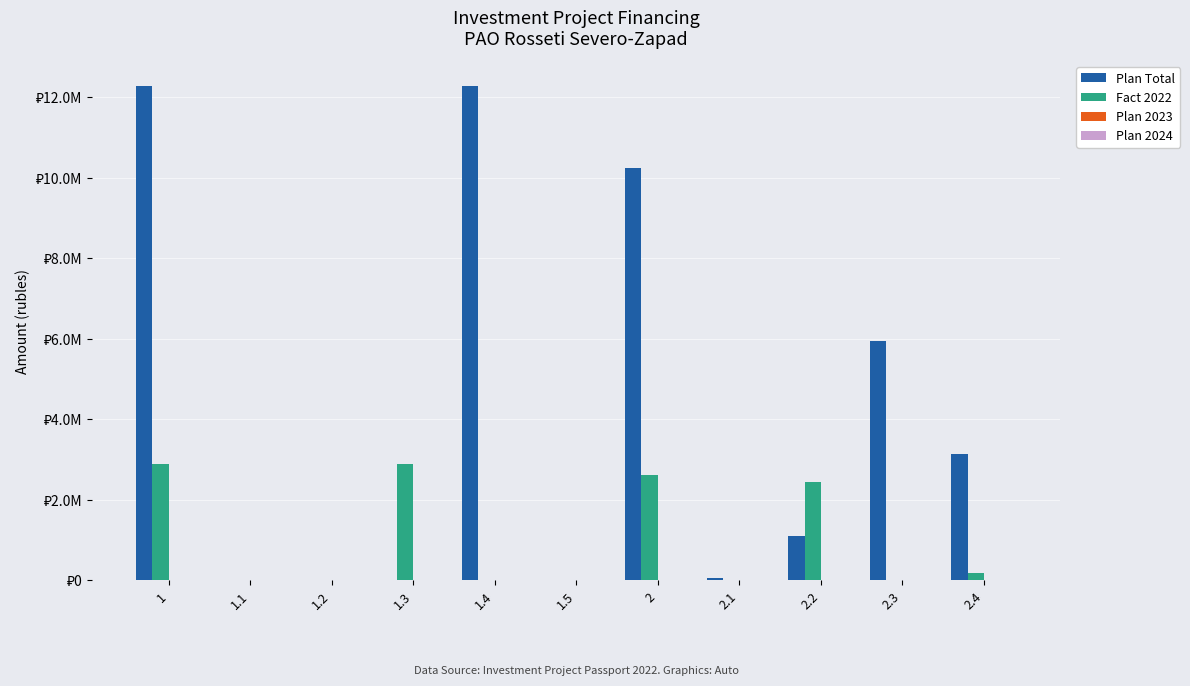

How many bars are there in each group?

4